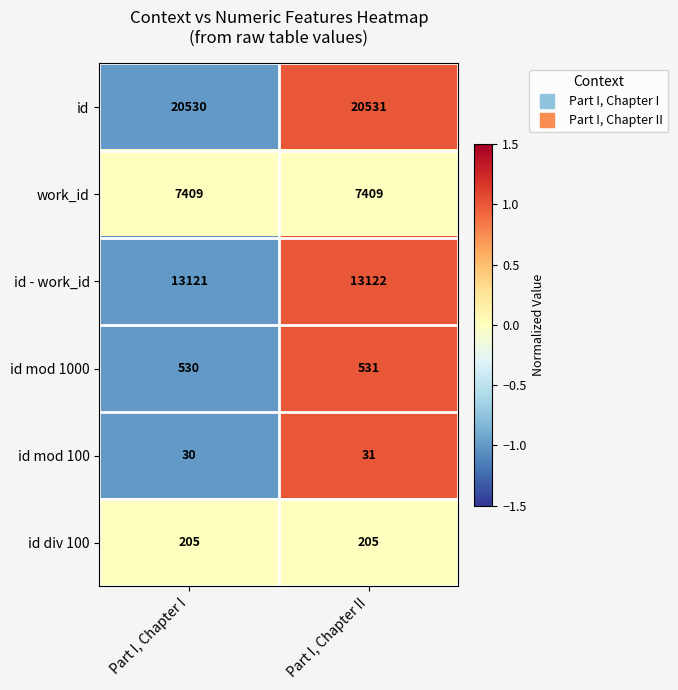

What is the difference between the highest and lowest values at Part I, Chapter I?

20500